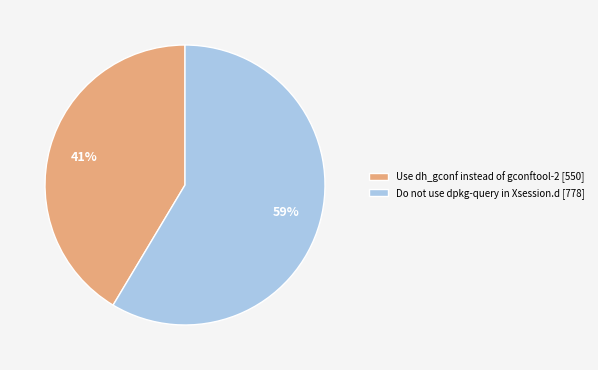

How many segments does this pie chart have?

2